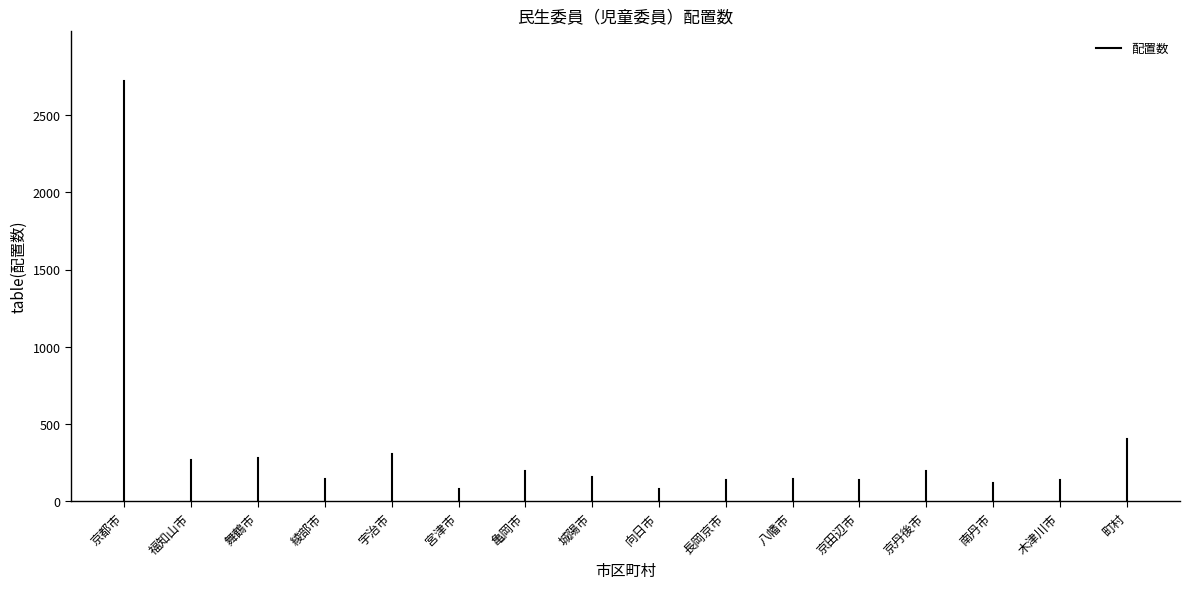

What is the label of the 1st point from the left?

京都市